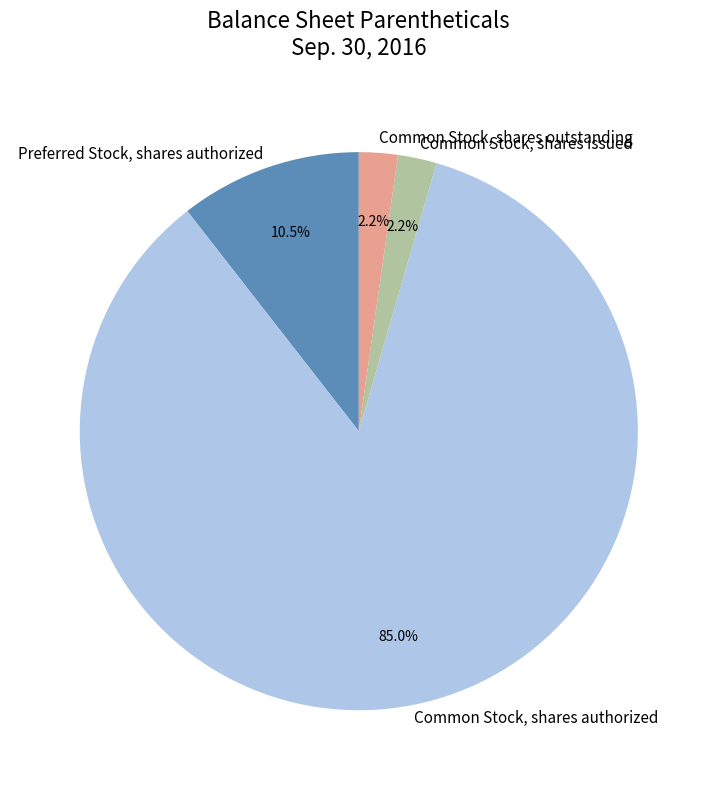

How many segments does this pie chart have?

4